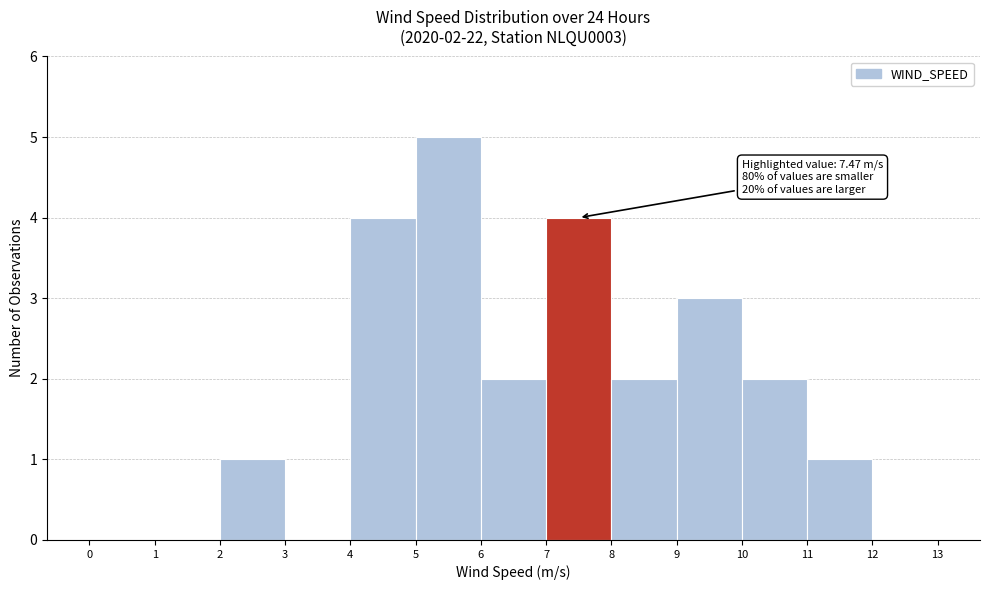

Which range on the x-axis has the tallest bar?

5 to 6